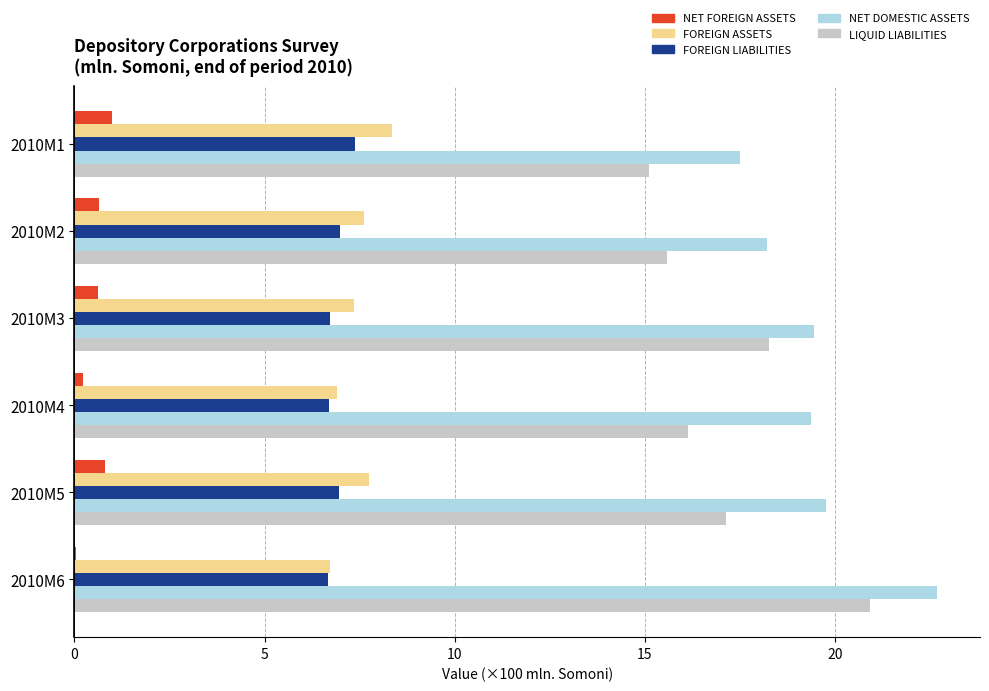

The FOREIGN LIABILITIES series shows 6.7 at 2010M3. True or false?

True